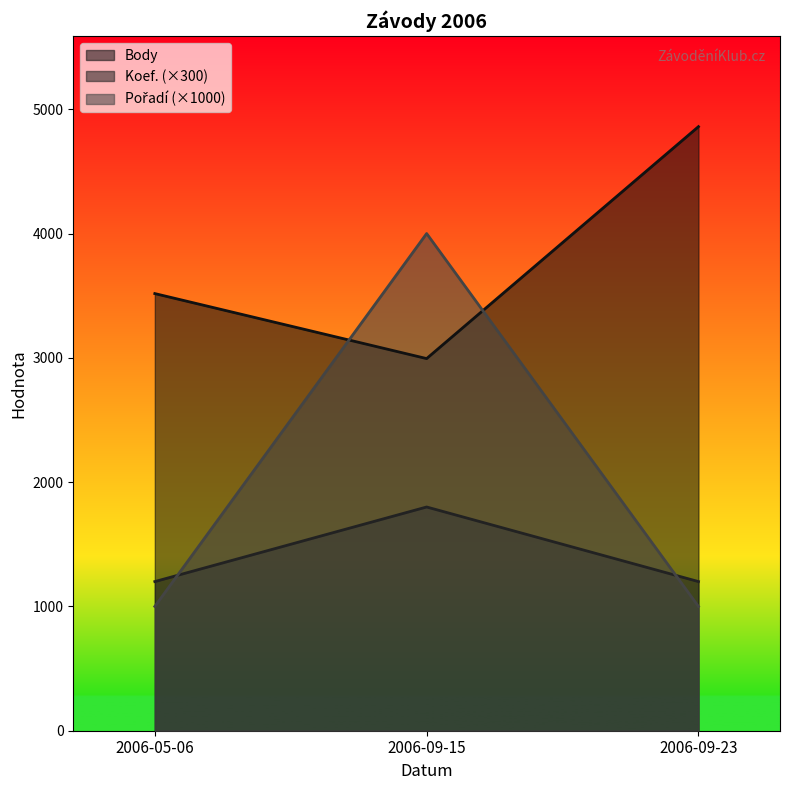

Reading right to left, extract all data points from this chart.

Body: 2006-09-23=4860	2006-09-15=2994	2006-05-06=3517
Koef.: 2006-09-23=1200	2006-09-15=1800	2006-05-06=1200
Pořadí: 2006-09-23=1000	2006-09-15=4000	2006-05-06=1000